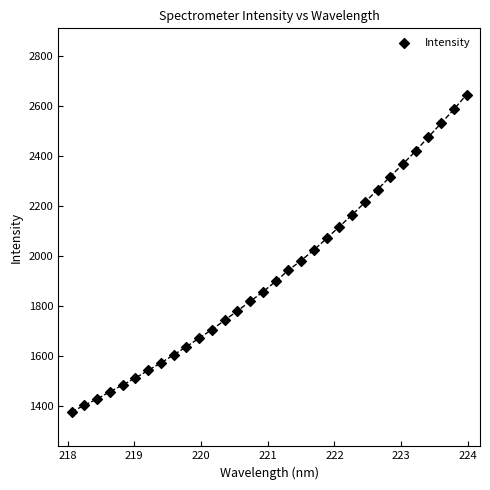

What is the range of Y values (max minus min)?

1268.5